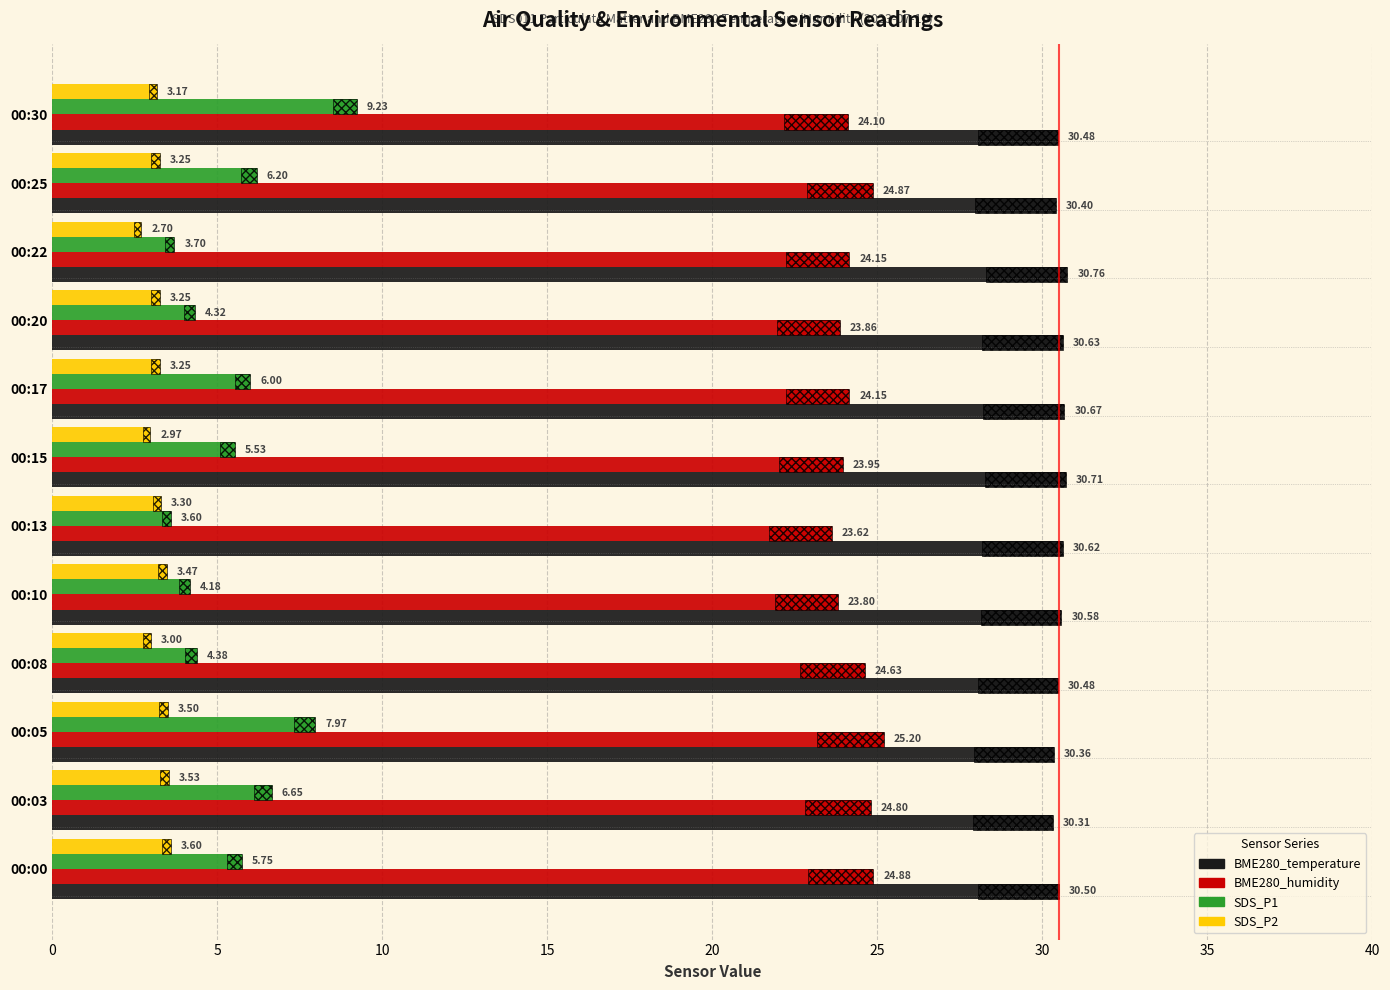

What is the maximum value shown in the chart?

30.8